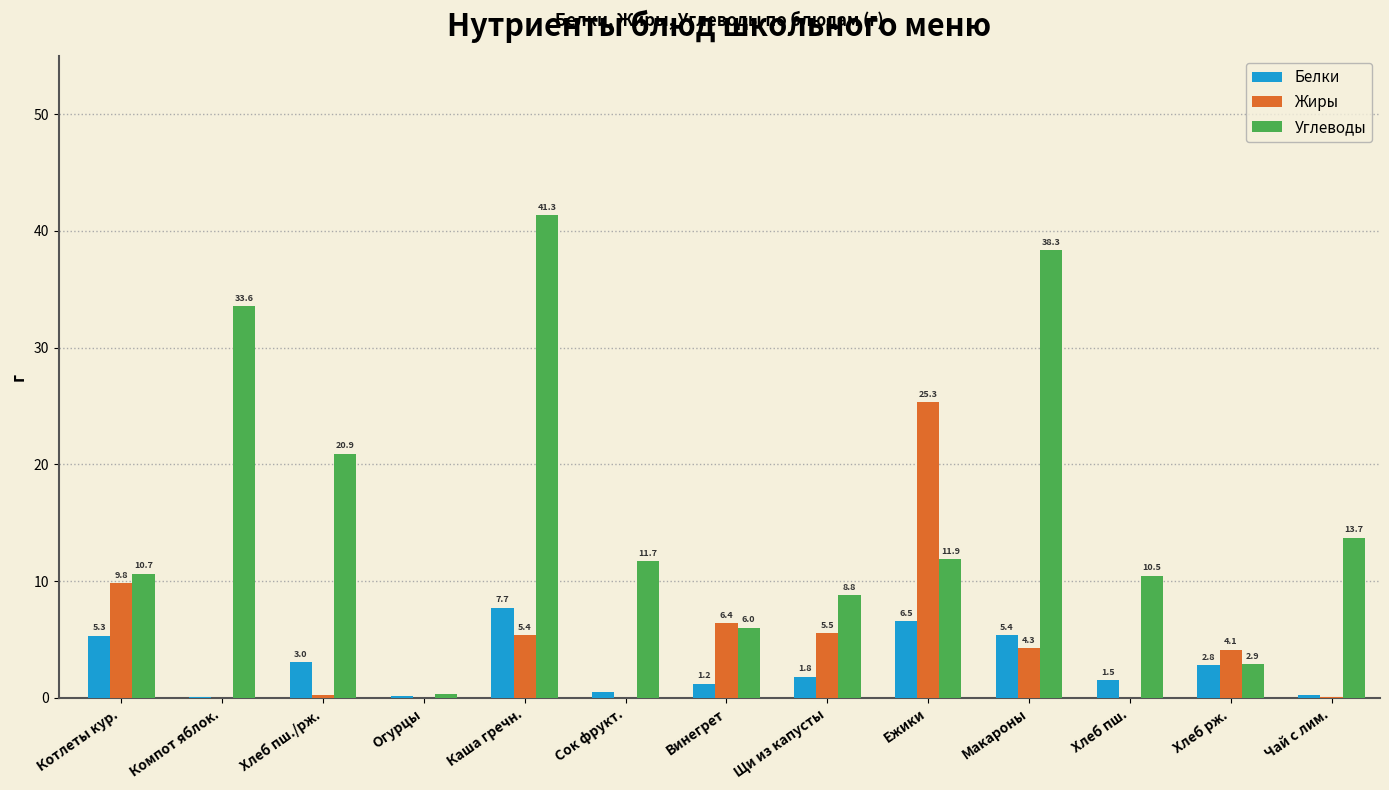

Between Хлеб пш./рж. and Ежики, which series saw the biggest shift?

Жиры